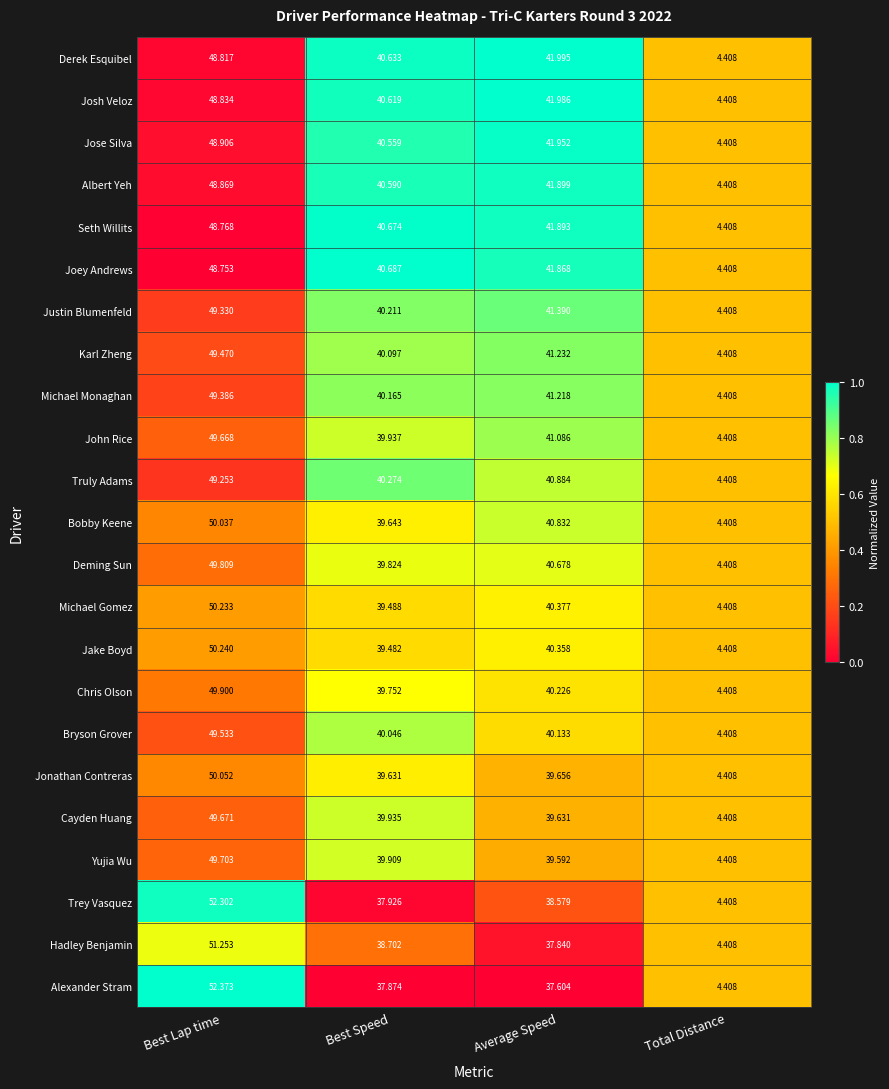

At Average Speed, list the series in order from smallest to largest.

Alexander Stram, Hadley Benjamin, Trey Vasquez, Yujia Wu, Cayden Huang, Jonathan Contreras, Bryson Grover, Chris Olson, Jake Boyd, Michael Gomez, Deming Sun, Bobby Keene, Truly Adams, John Rice, Michael Monaghan, Karl Zheng, Justin Blumenfeld, Joey Andrews, Seth Willits, Albert Yeh, Jose Silva, Josh Veloz, Derek Esquibel